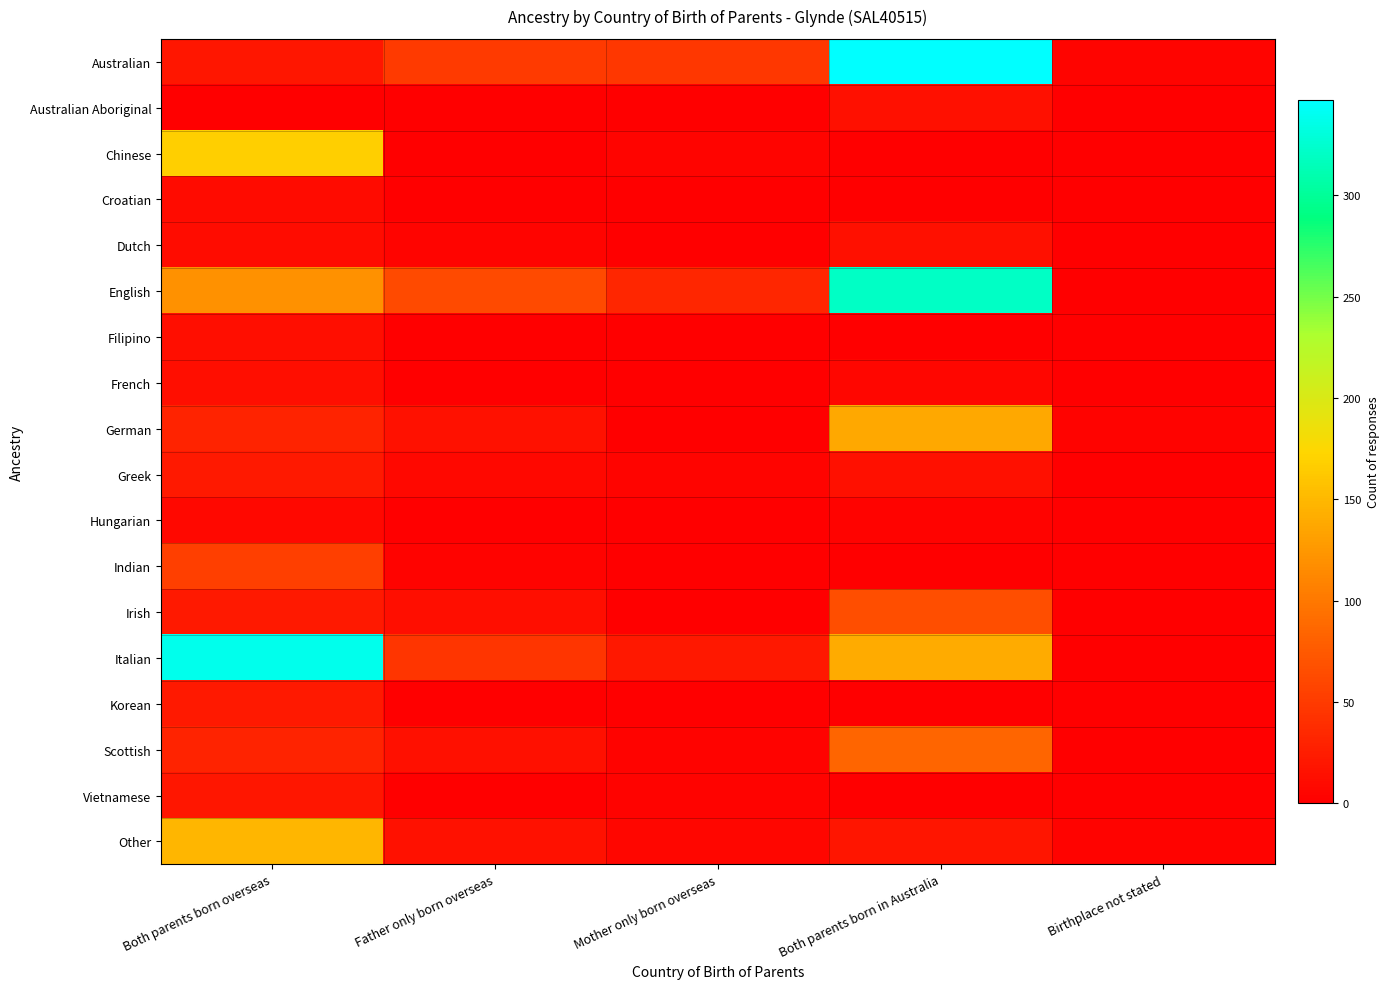

Reading left to right, what are all the values shown in this chart?

Australian: Both parents born overseas=19	Father only born overseas=49	Mother only born overseas=47	Both parents born in Australia=347	Birthplace not stated=5
Australian Aboriginal: Both parents born overseas=0	Father only born overseas=0	Mother only born overseas=0	Both parents born in Australia=14	Birthplace not stated=0
Chinese: Both parents born overseas=167	Father only born overseas=0	Mother only born overseas=5	Both parents born in Australia=0	Birthplace not stated=0
Croatian: Both parents born overseas=10	Father only born overseas=0	Mother only born overseas=0	Both parents born in Australia=0	Birthplace not stated=0
Dutch: Both parents born overseas=12	Father only born overseas=5	Mother only born overseas=0	Both parents born in Australia=14	Birthplace not stated=0
English: Both parents born overseas=120	Father only born overseas=63	Mother only born overseas=33	Both parents born in Australia=320	Birthplace not stated=0
Filipino: Both parents born overseas=13	Father only born overseas=0	Mother only born overseas=0	Both parents born in Australia=0	Birthplace not stated=0
French: Both parents born overseas=13	Father only born overseas=0	Mother only born overseas=0	Both parents born in Australia=6	Birthplace not stated=0
German: Both parents born overseas=31	Father only born overseas=16	Mother only born overseas=0	Both parents born in Australia=138	Birthplace not stated=4
Greek: Both parents born overseas=22	Father only born overseas=8	Mother only born overseas=5	Both parents born in Australia=14	Birthplace not stated=0
Hungarian: Both parents born overseas=7	Father only born overseas=0	Mother only born overseas=0	Both parents born in Australia=3	Birthplace not stated=0
Indian: Both parents born overseas=53	Father only born overseas=3	Mother only born overseas=0	Both parents born in Australia=0	Birthplace not stated=0
Irish: Both parents born overseas=23	Father only born overseas=13	Mother only born overseas=0	Both parents born in Australia=66	Birthplace not stated=0
Italian: Both parents born overseas=338	Father only born overseas=45	Mother only born overseas=21	Both parents born in Australia=140	Birthplace not stated=0
Korean: Both parents born overseas=23	Father only born overseas=0	Mother only born overseas=0	Both parents born in Australia=0	Birthplace not stated=0
Scottish: Both parents born overseas=30	Father only born overseas=14	Mother only born overseas=3	Both parents born in Australia=85	Birthplace not stated=0
Vietnamese: Both parents born overseas=19	Father only born overseas=0	Mother only born overseas=4	Both parents born in Australia=0	Birthplace not stated=0
Other: Both parents born overseas=148	Father only born overseas=15	Mother only born overseas=6	Both parents born in Australia=18	Birthplace not stated=3